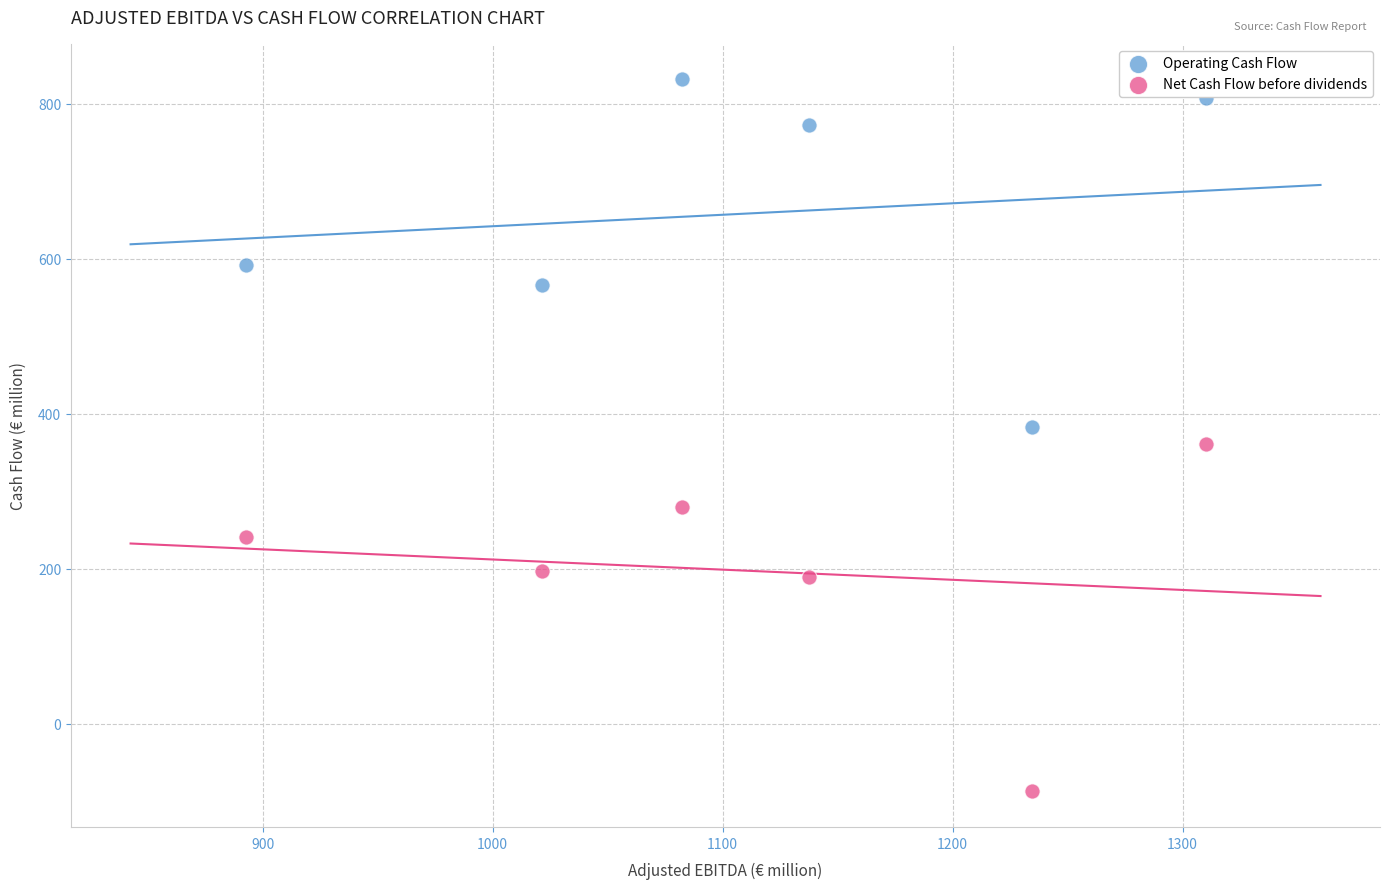

What are all the series names shown in the legend?

Operating Cash Flow, Net Cash Flow before dividends